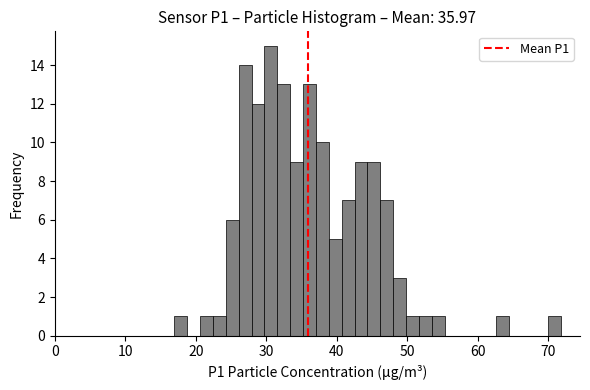

Read against the x-axis, roughly where is the centre of the tallest bar?

31